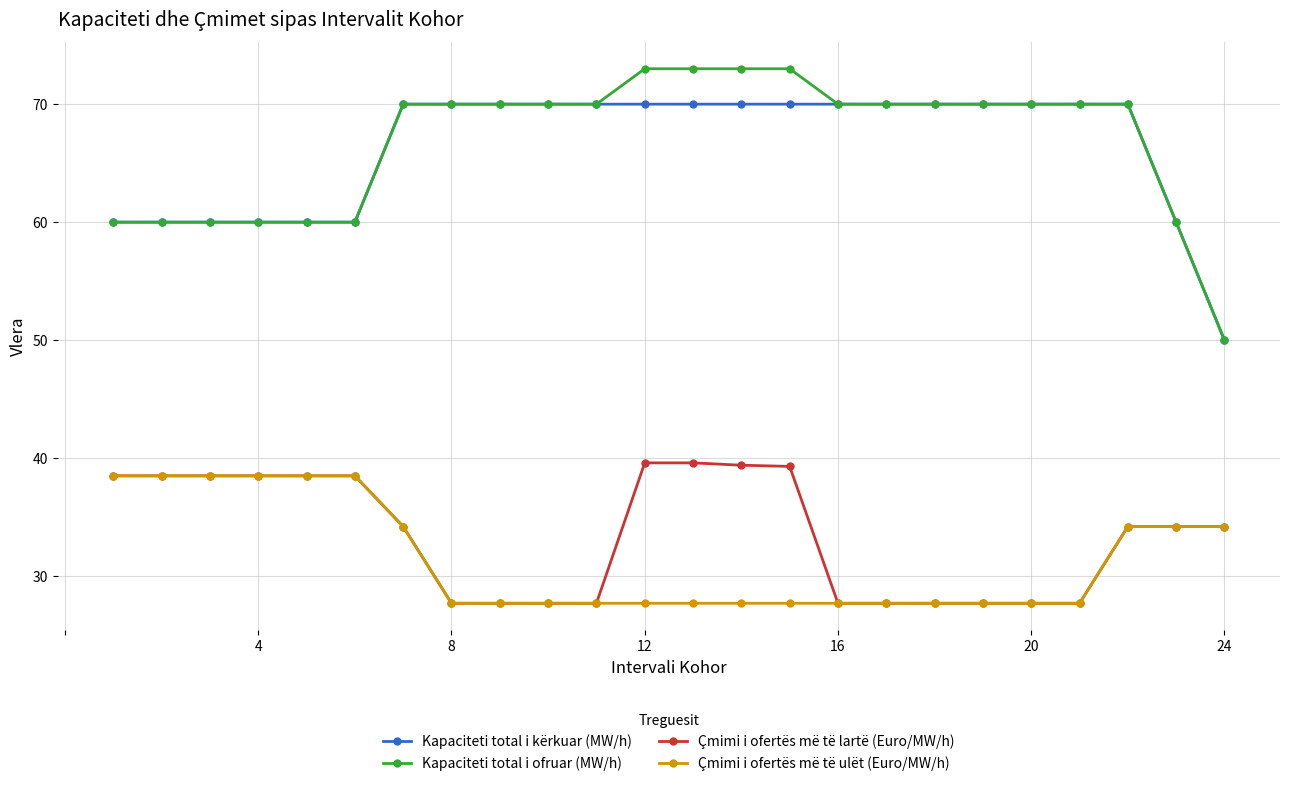

Does the chart display data point markers on the line(s)?

Yes